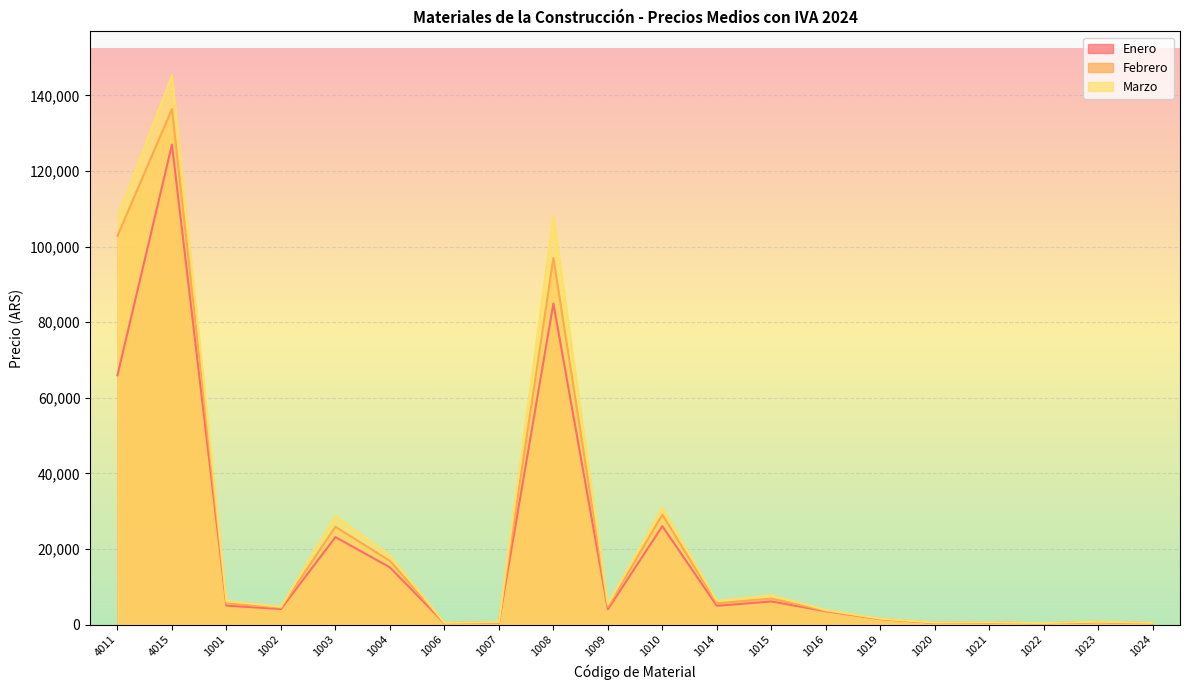

True or false: Enero and Febrero cross at least once.

False